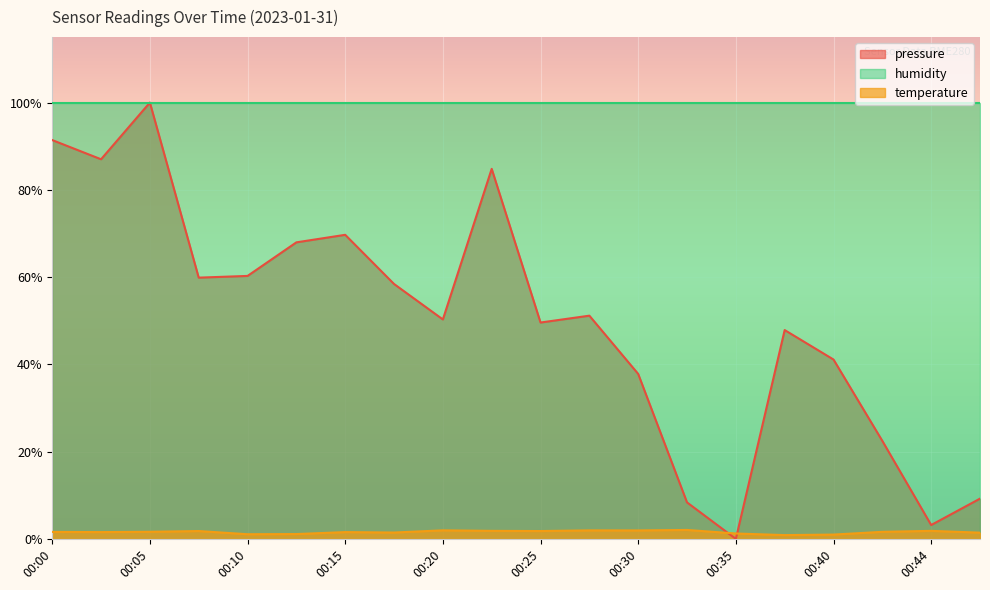

What is the value of the temperature point at the 12th from the left?

1.9